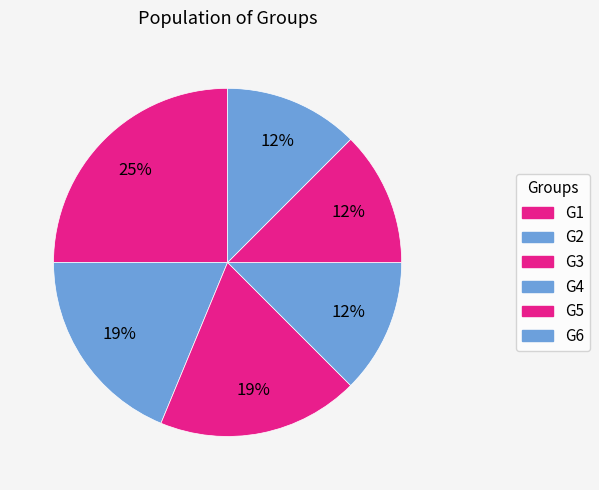

What is the change in value from G2 to G6?

-1